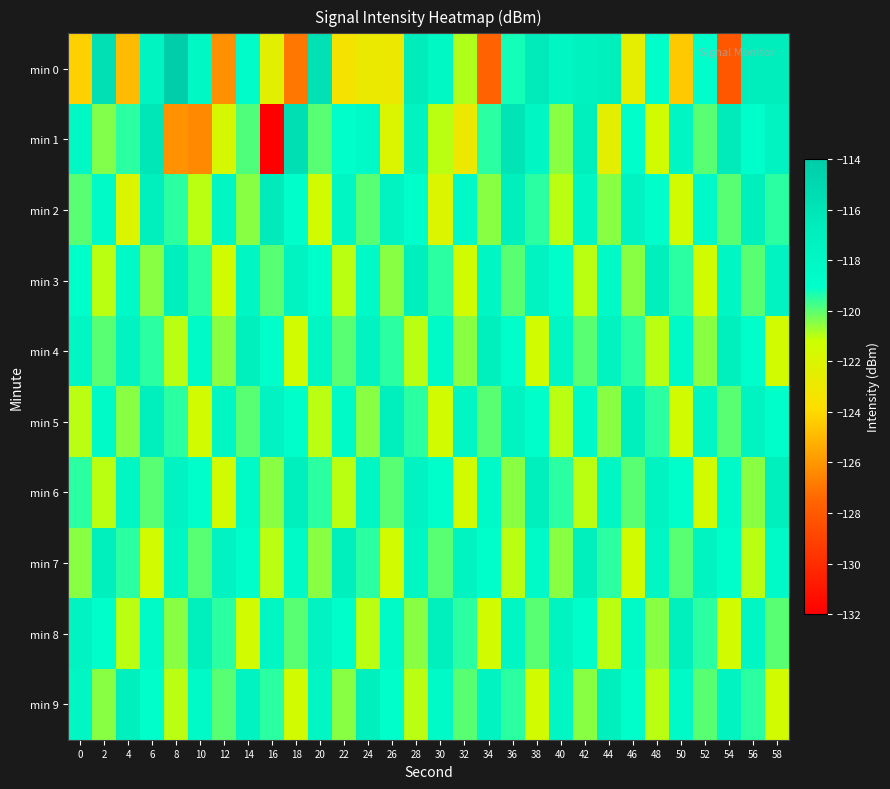

Between 46 and 54, which is larger?

46